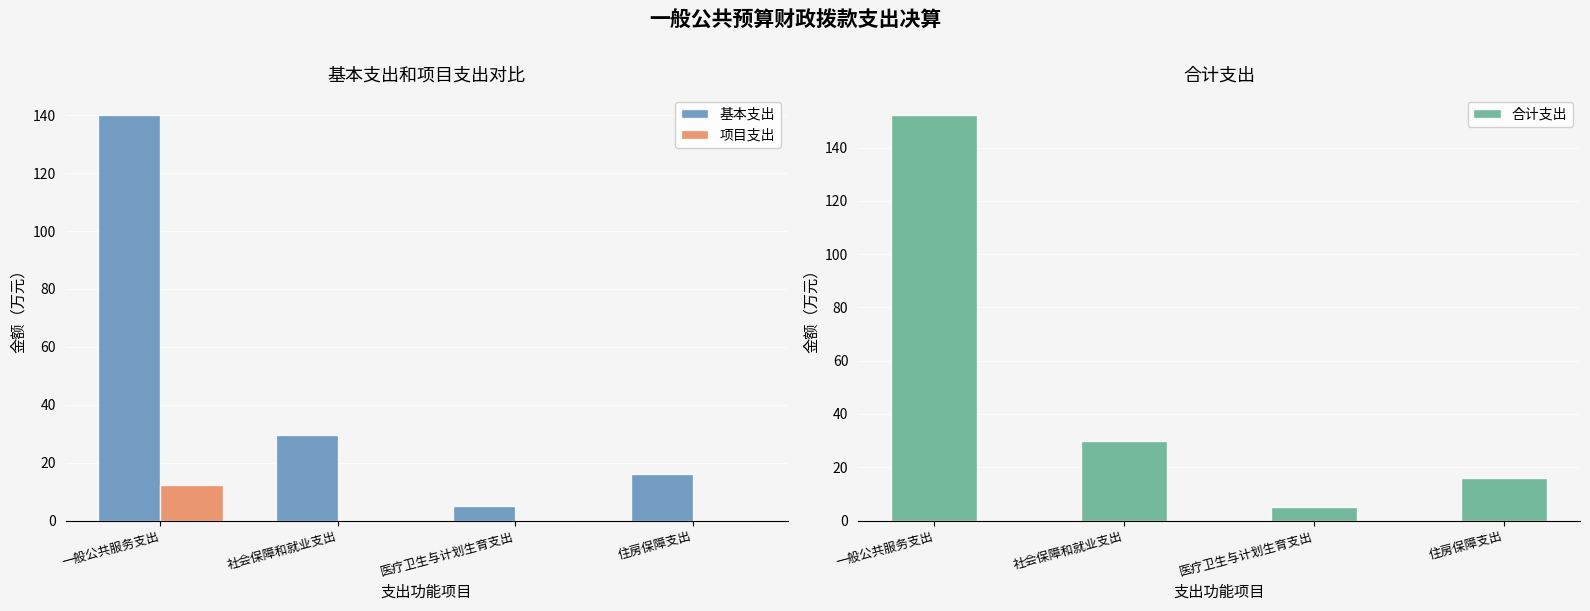

What are all the series names shown in the legend?

基本支出, 项目支出, 合计支出